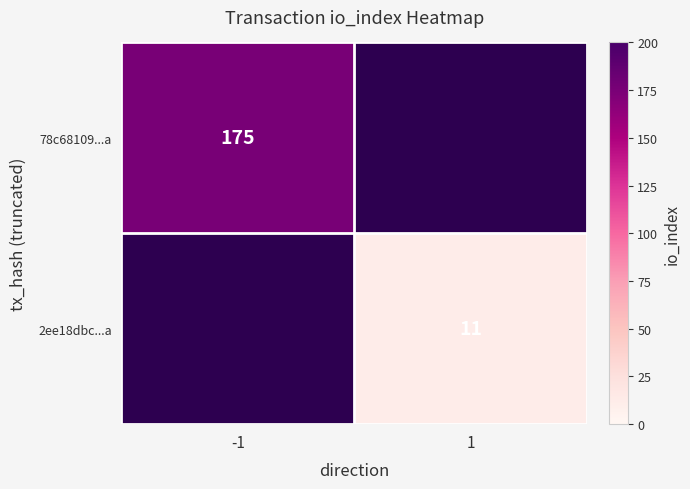

The 78c68109...a series shows 175 at -1. True or false?

True